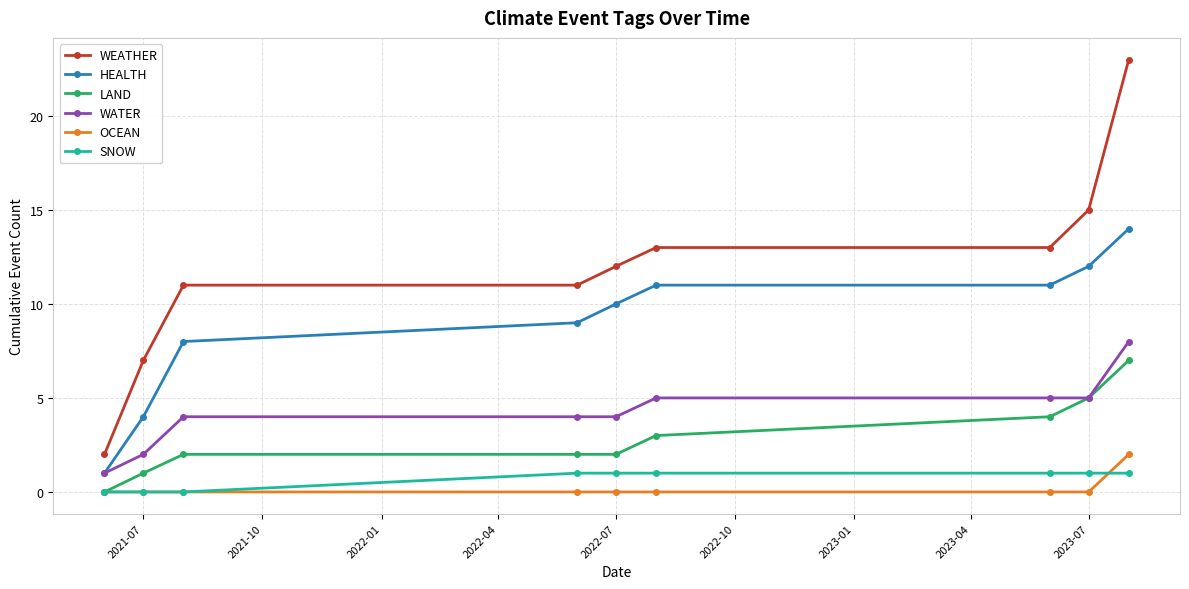

Does the chart have visible grid lines?

Yes